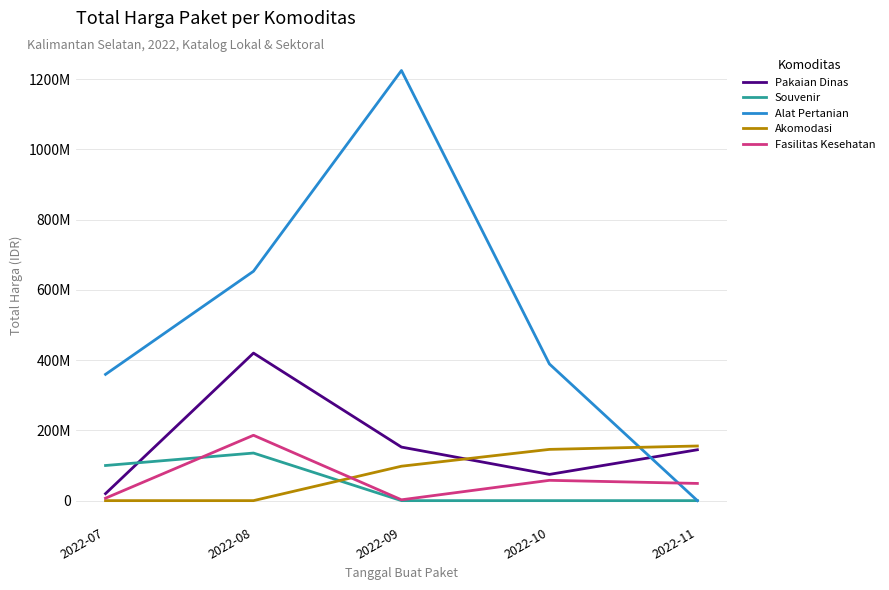

At which category does the chart reach its minimum across all series?

2022-09